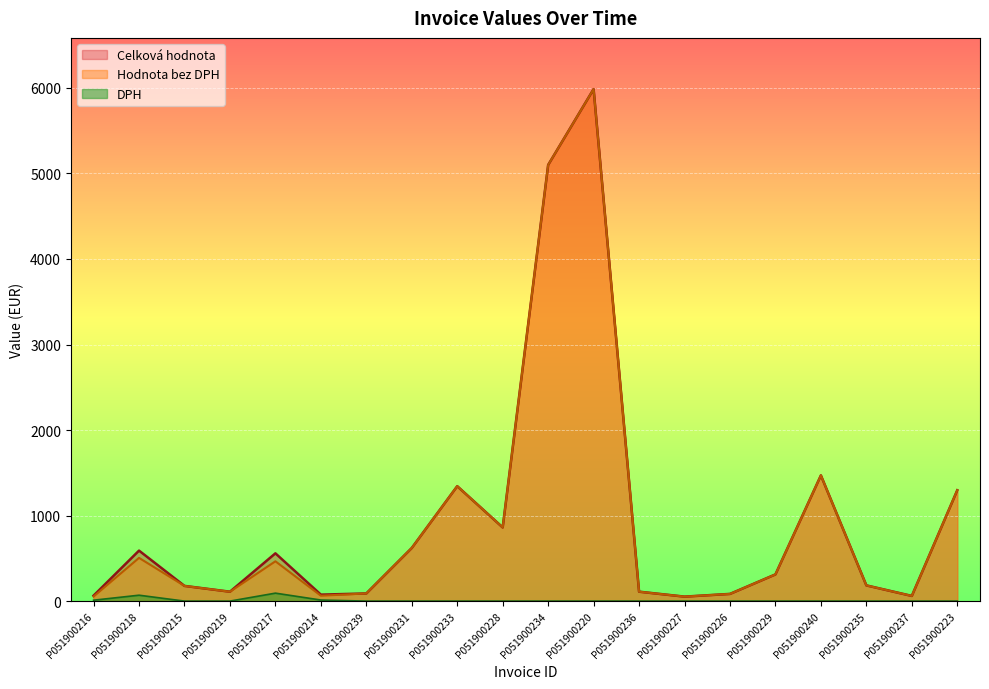

What is the difference between the highest and lowest values at P051900227?

52.4